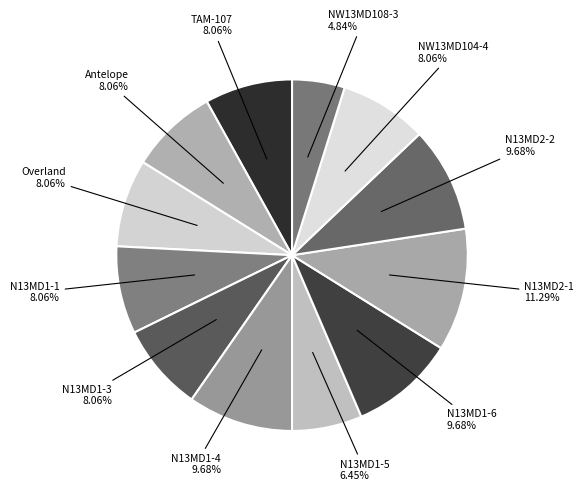

Does NW13MD104-4 account for over 50% of the chart?

No